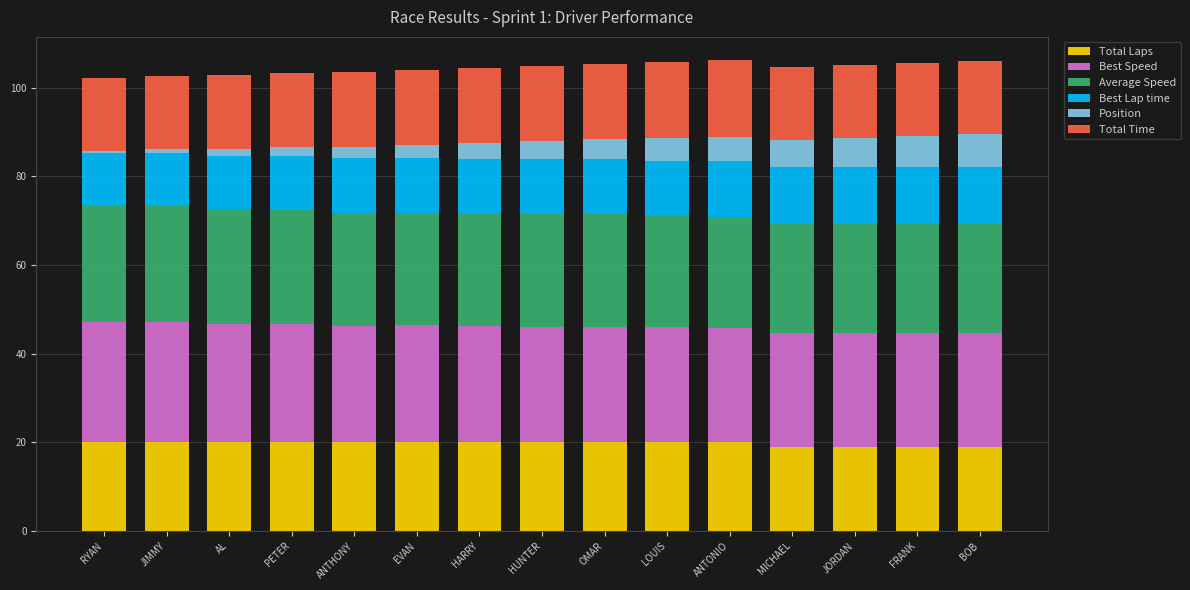

What is the highest value of the Total Laps series?

20.0